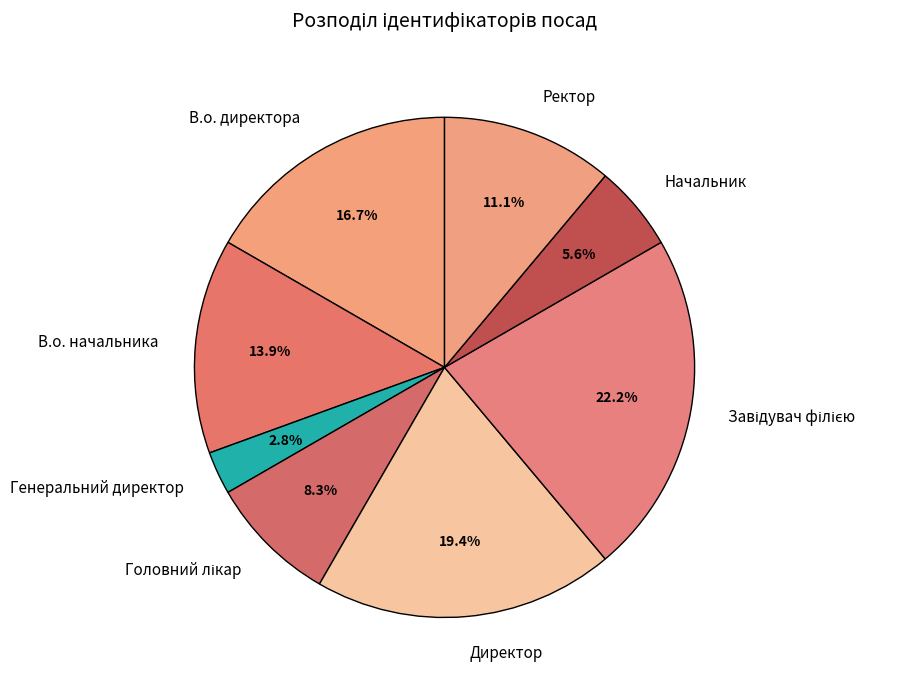

What portion of the pie excludes Начальник?

94.4%